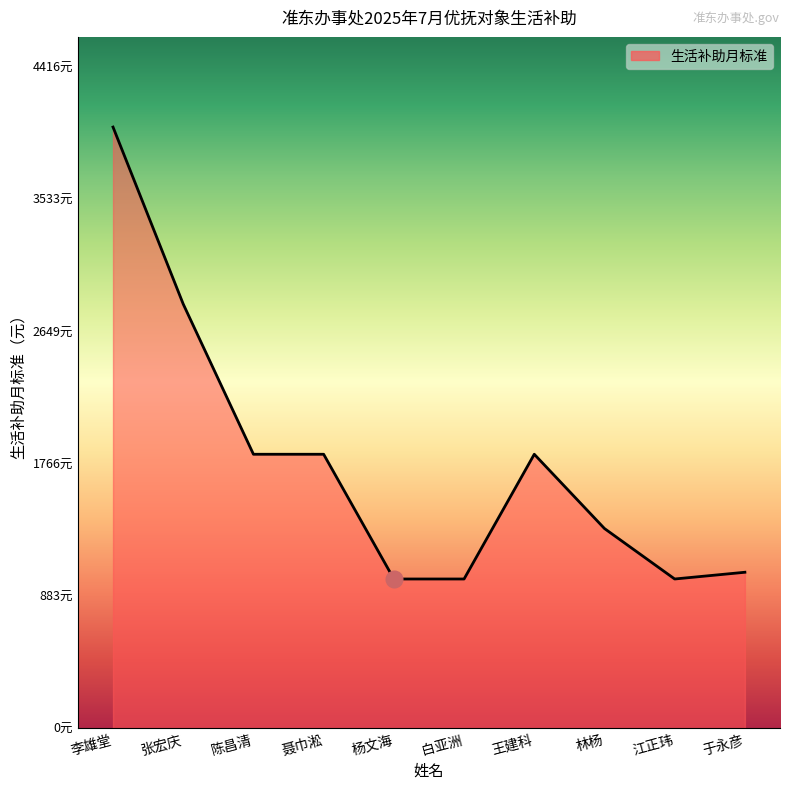

Reading right to left, list all the values displayed in this chart.

于永彦=1042	江正玮=997	林杨=1334	王建科=1830	白亚洲=997	杨文海=997	聂巾淞=1830	陈昌清=1830	张宏庆=2833	李雄堂=4015